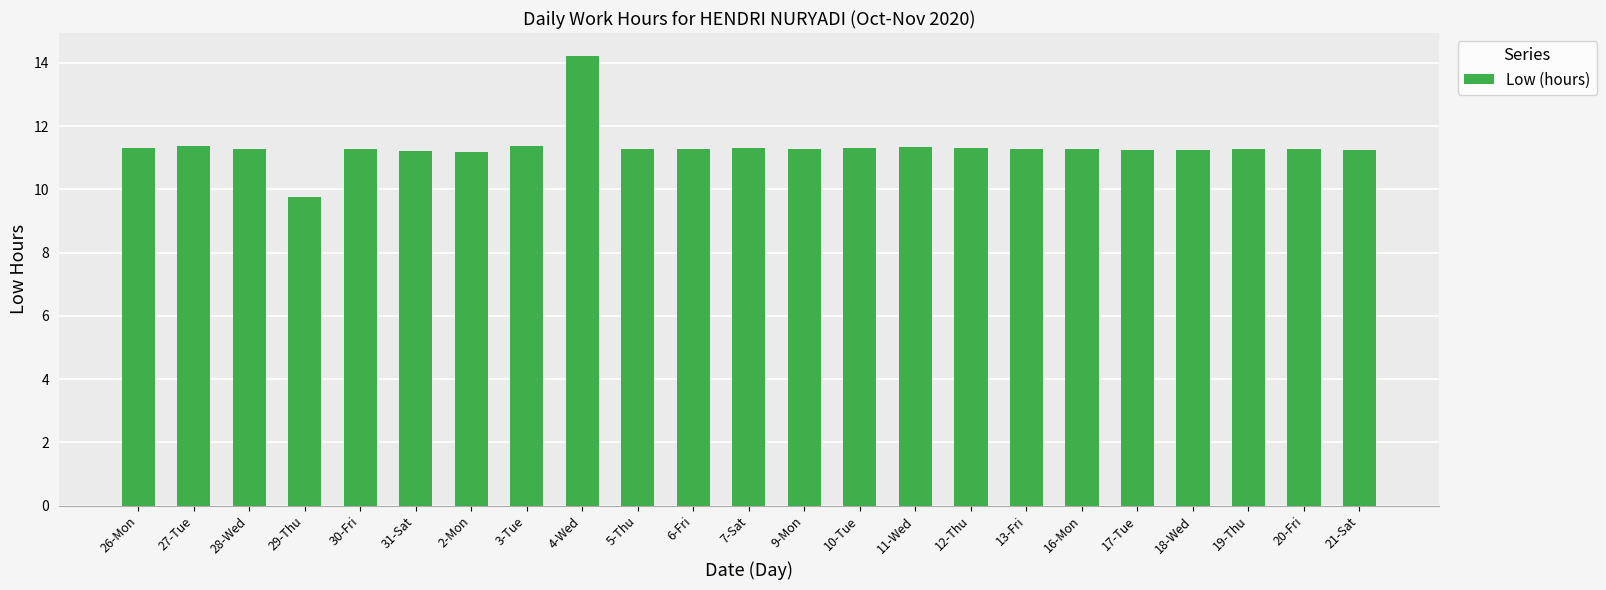

The value at 13-Fri is 11.3. True or false?

True